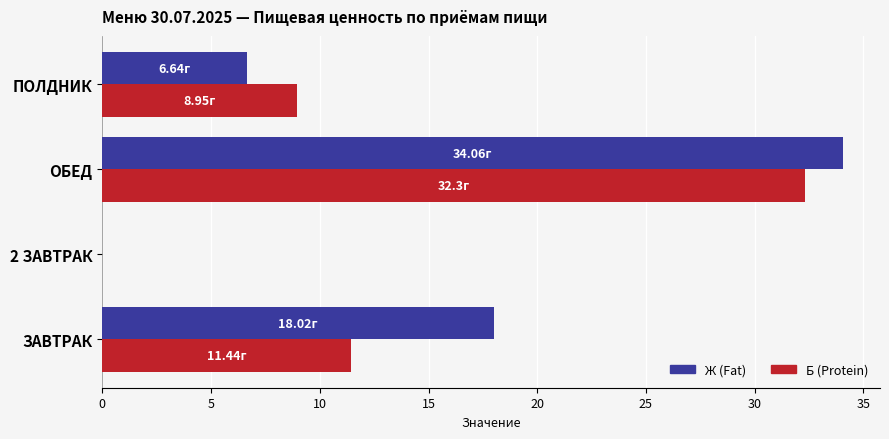

Between ЗАВТРАК and ОБЕД, which series saw the biggest shift?

Б (Protein)